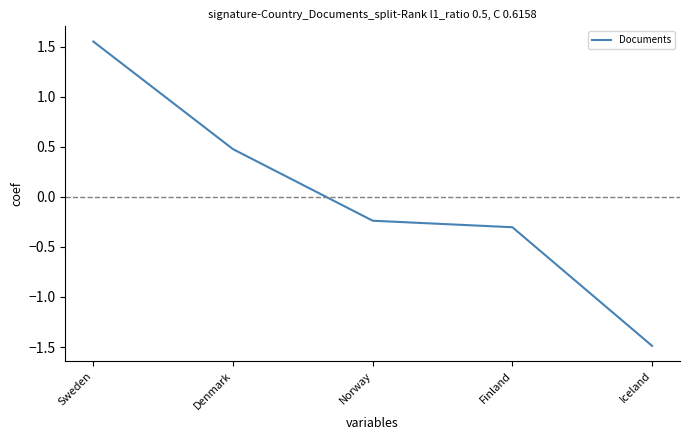

Which has a higher value, Finland or Norway?

Norway